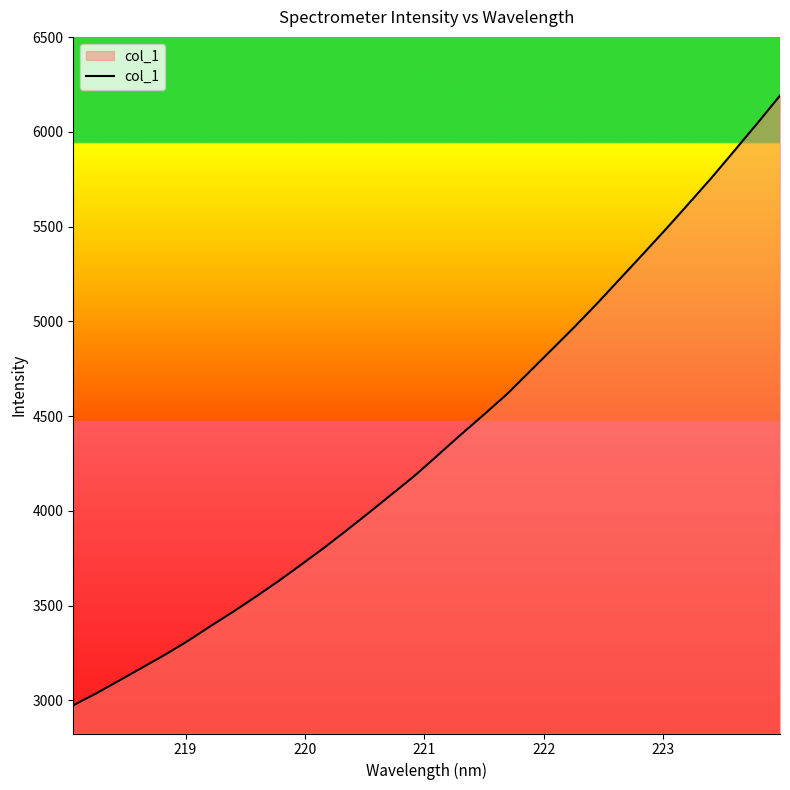

What is the difference between the maximum and minimum values?

3217.4